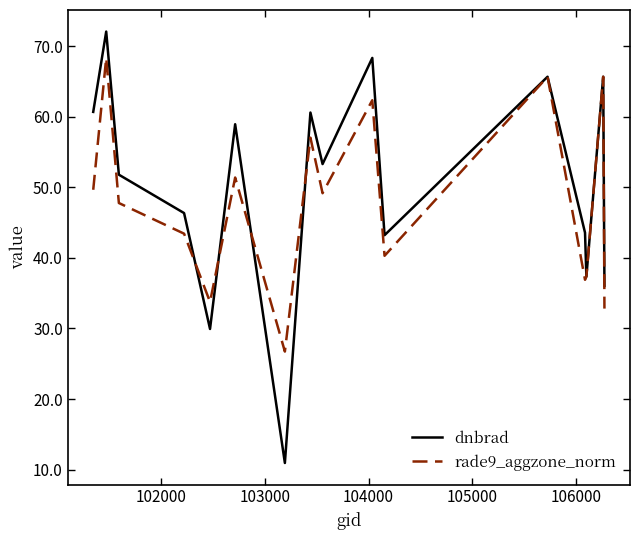

Is this an area chart (filled region under the line)?

No